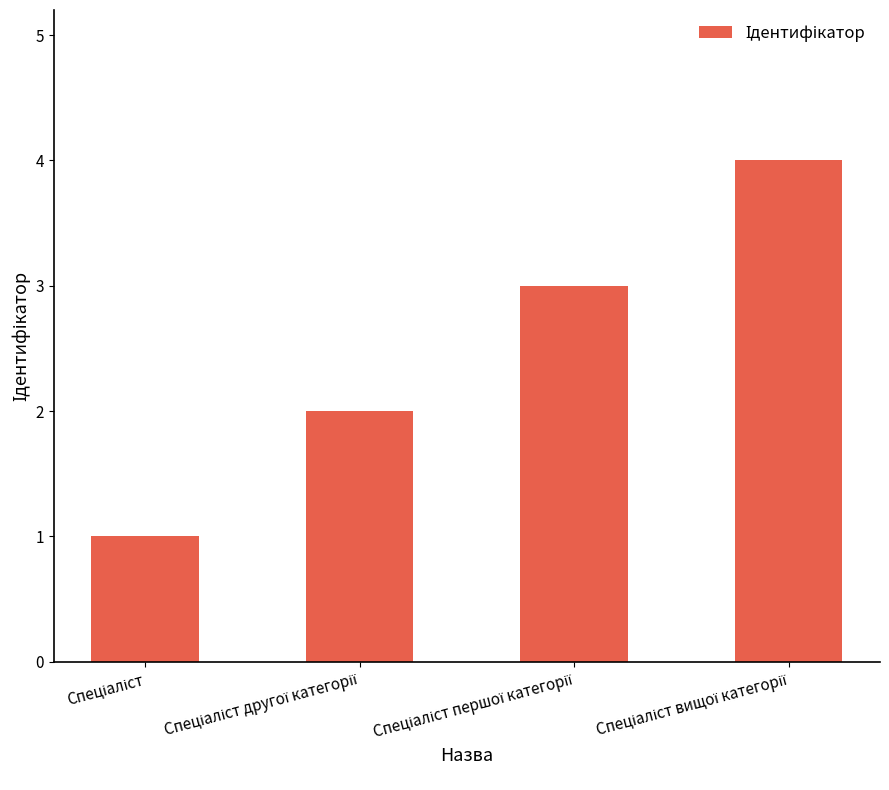

What is the sum of all values?

10